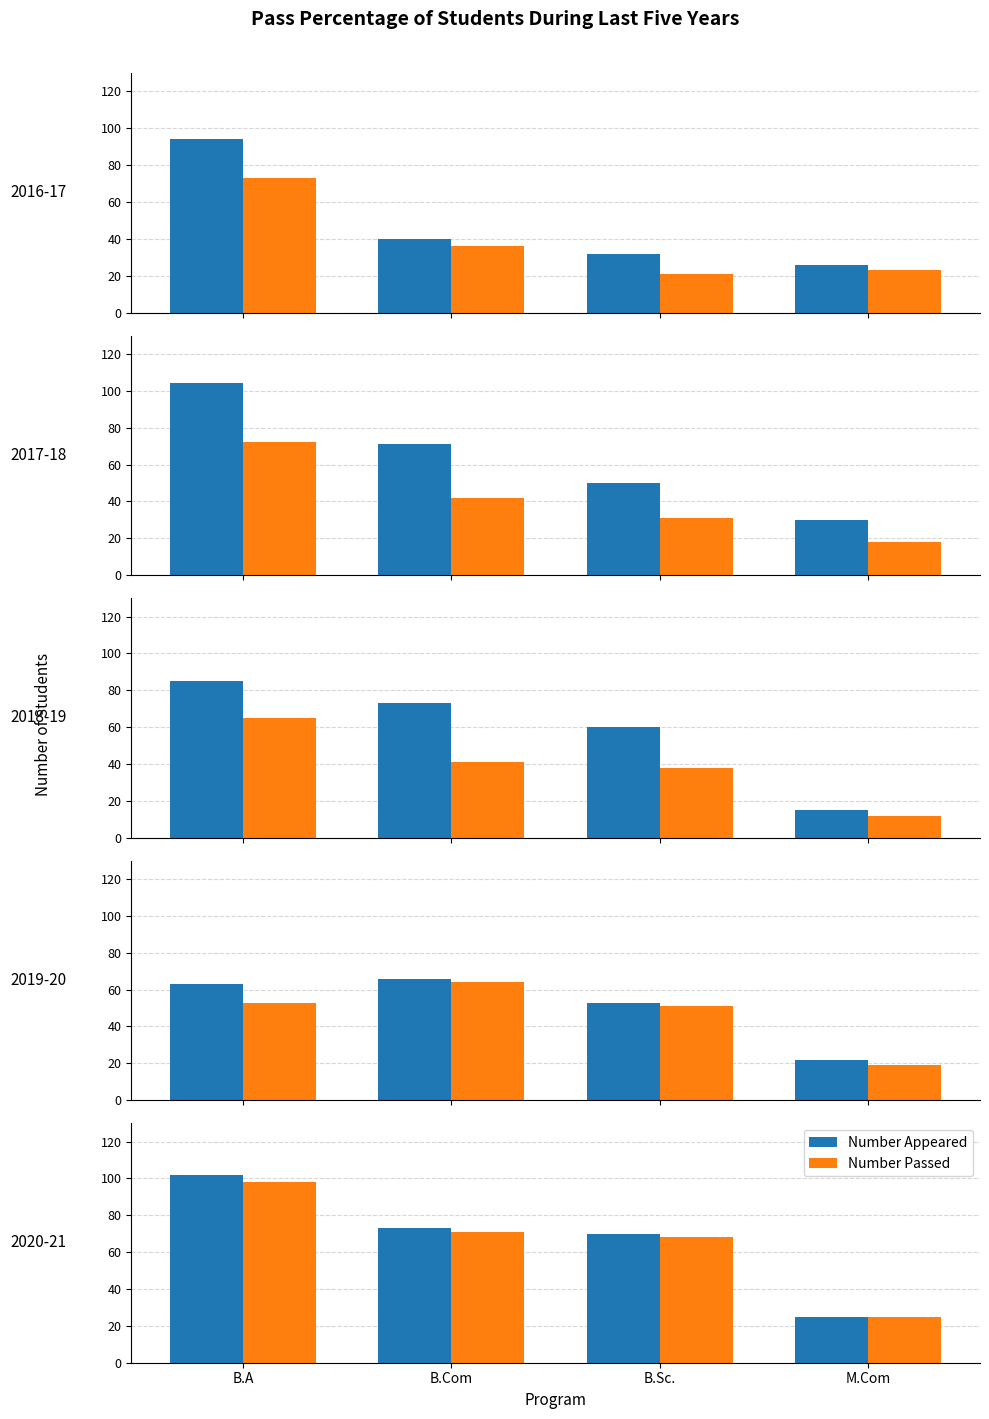

What is the difference between the second highest and minimum values in the Number Passed series?

46